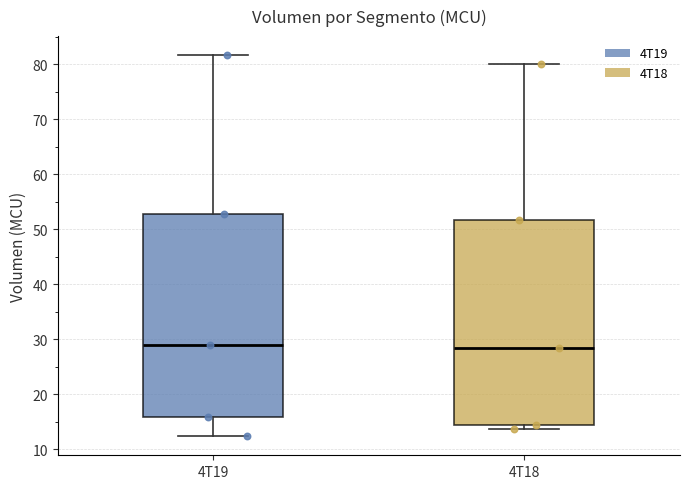

Reading left to right, transcribe this box plot: for each box, give where its median line is, the range the box spans, and where its two whiskers end, as read against the y-axis. The values are not printed on the chart, so give them approximately, as read against the axis.

4T19: median 29, box 16 to 53, whiskers 12 to 82
4T18: median 28, box 14 to 52, whiskers 14 (just below the box's lower edge) to 80